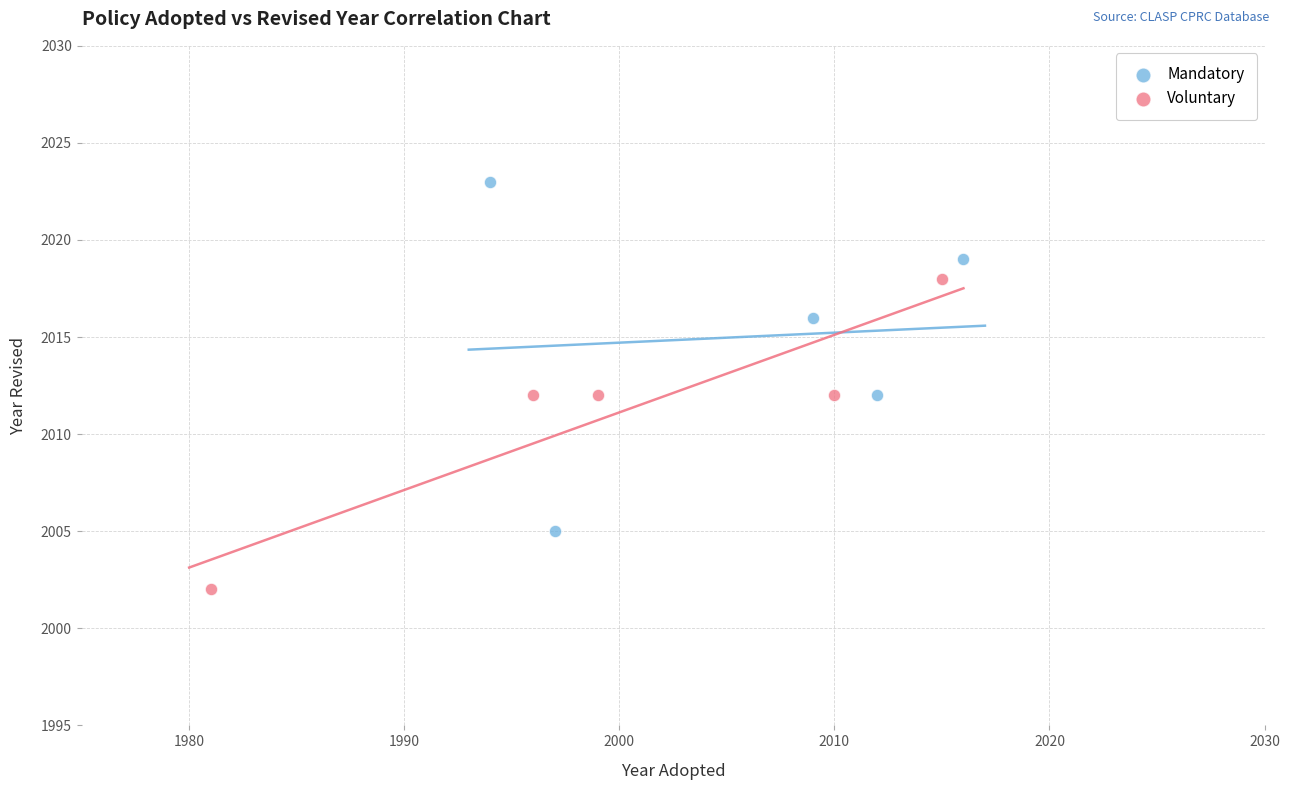

Which series contains the highest Y value?

Mandatory